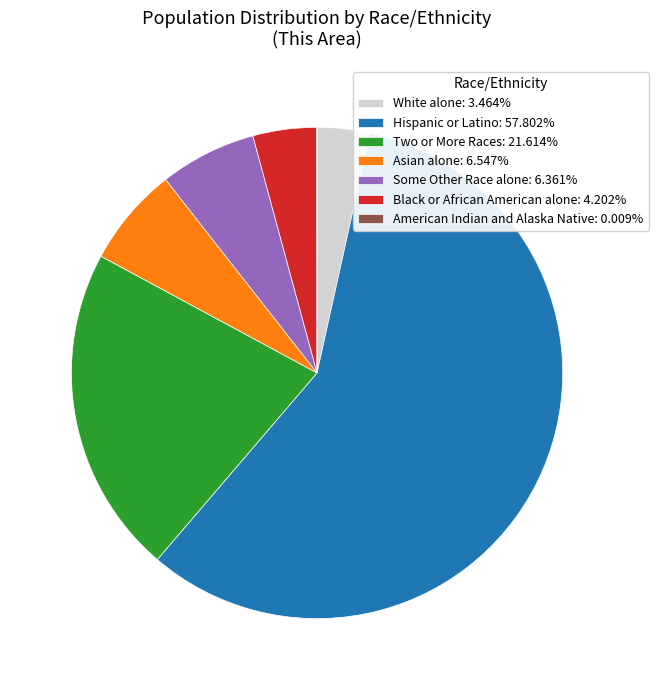

Do Asian alone: 6.547% and Some Other Race alone: 6.361% together represent more than half of the pie?

No